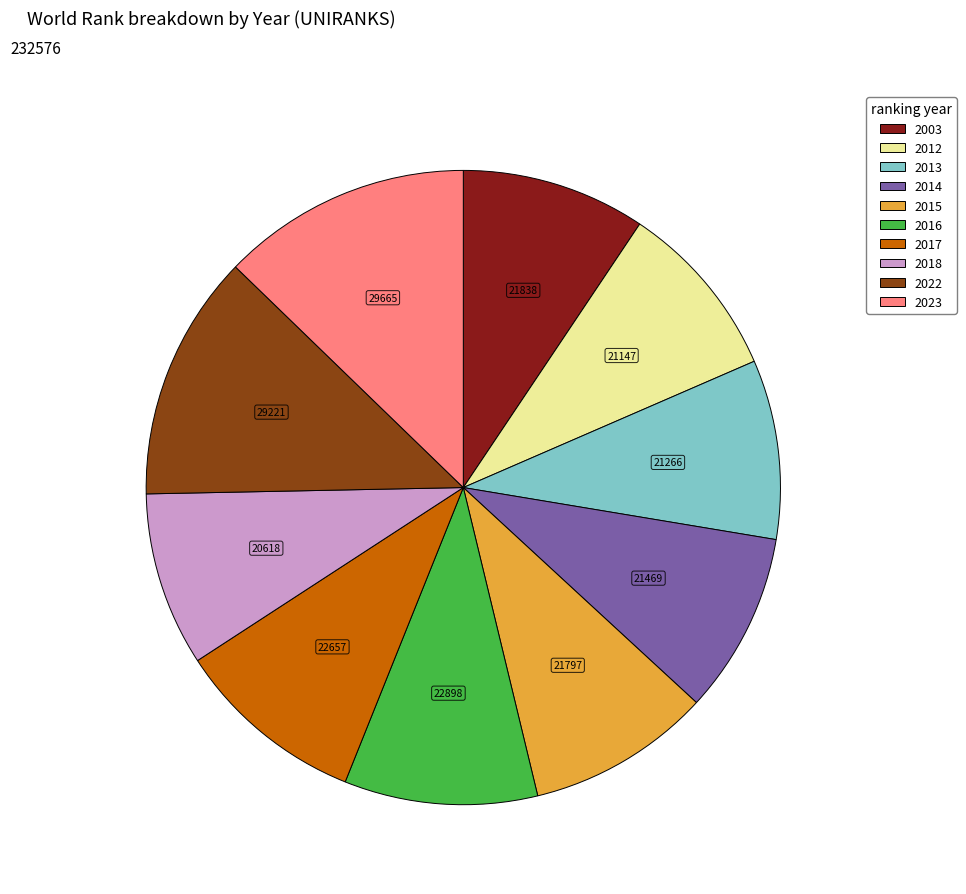

True or false: 2023 accounts for 13% of the total.

True